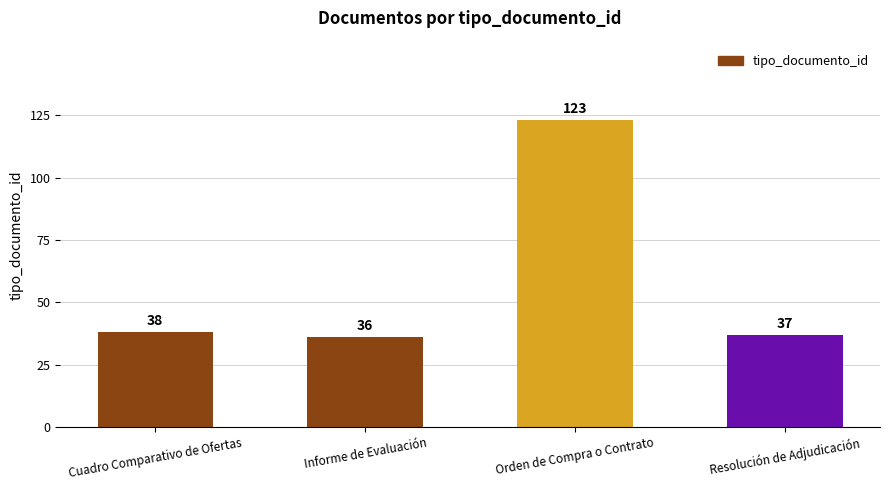

What is the value of the 2nd bar from the left?

36